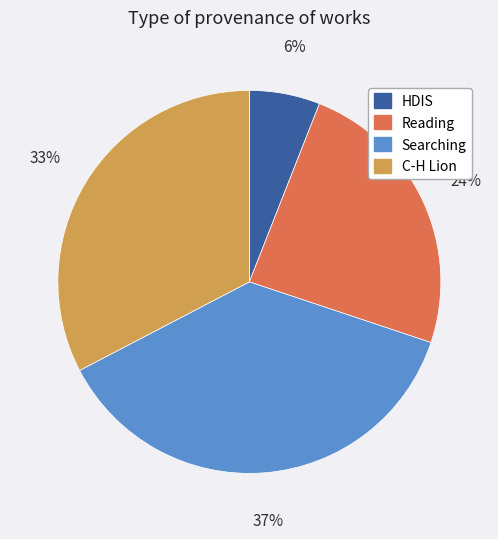

To the nearest percent, what is the difference between the largest and smallest slice percentages?

31%